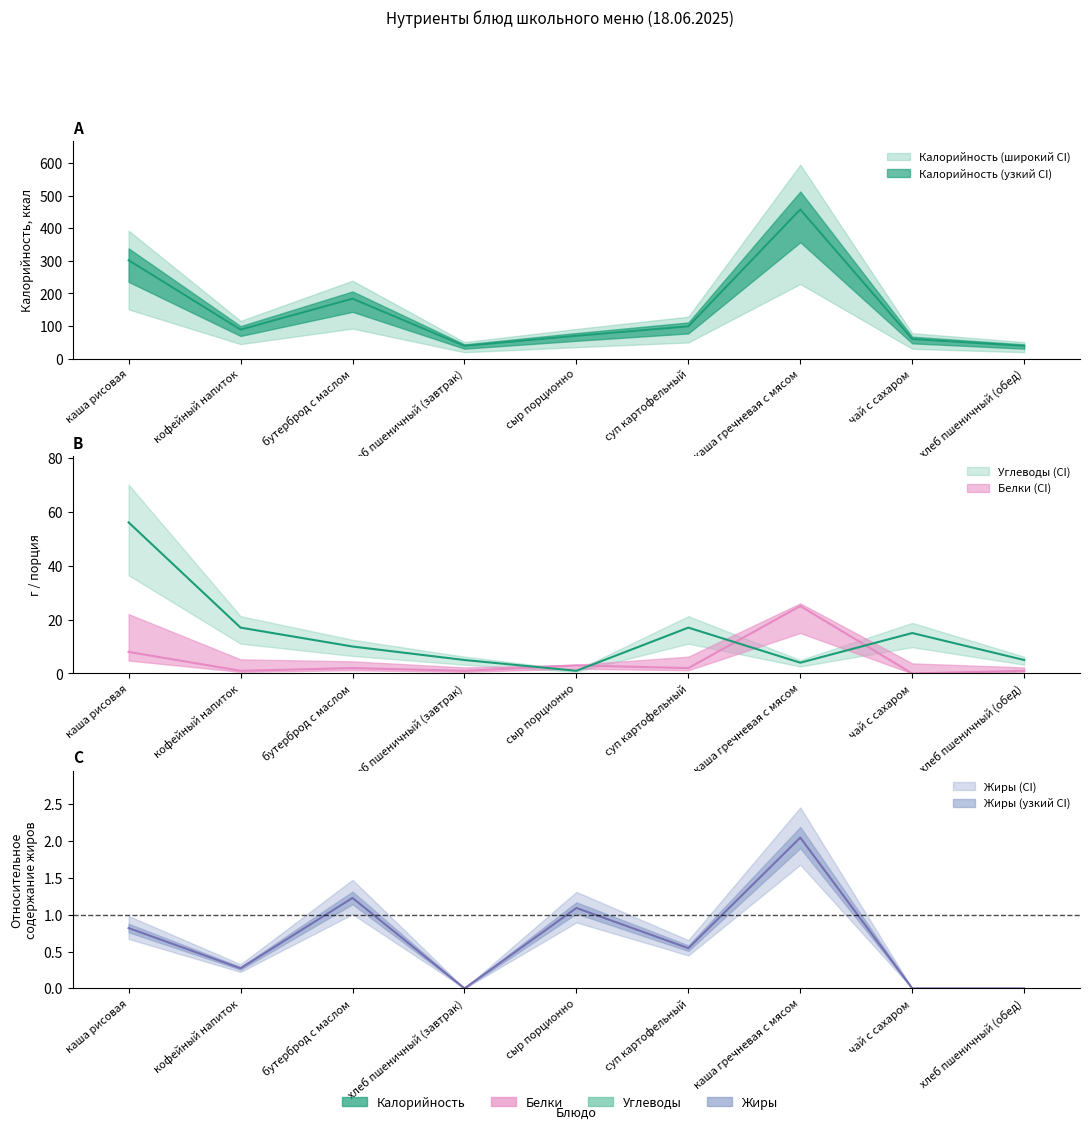

What is the maximum value for Жиры?

2.0